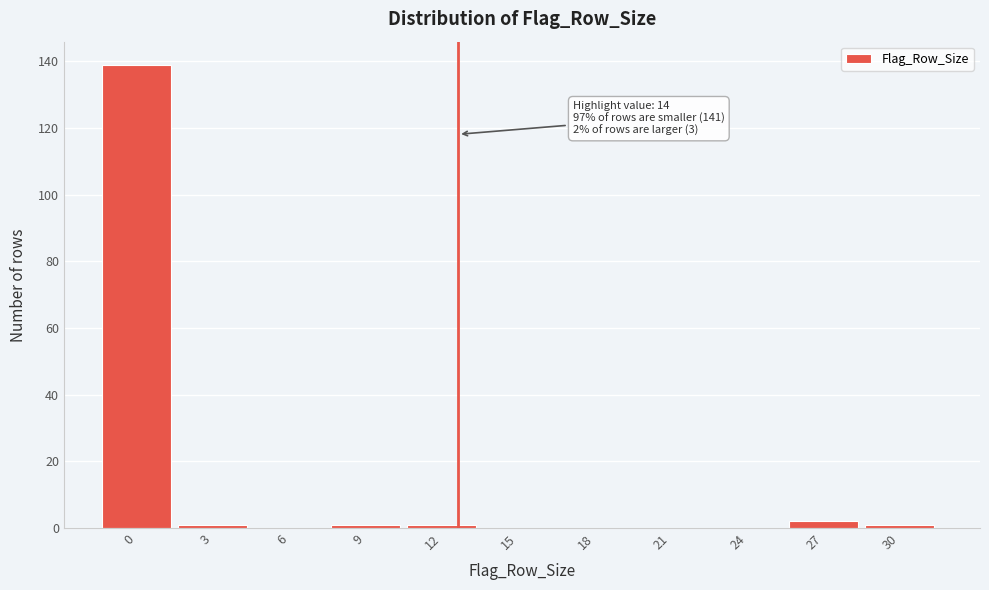

Reading left to right, extract all data points from this chart.

0=139	3=1	6=0	9=1	12=1	15=0	18=0	21=0	24=0	27=2	30=1